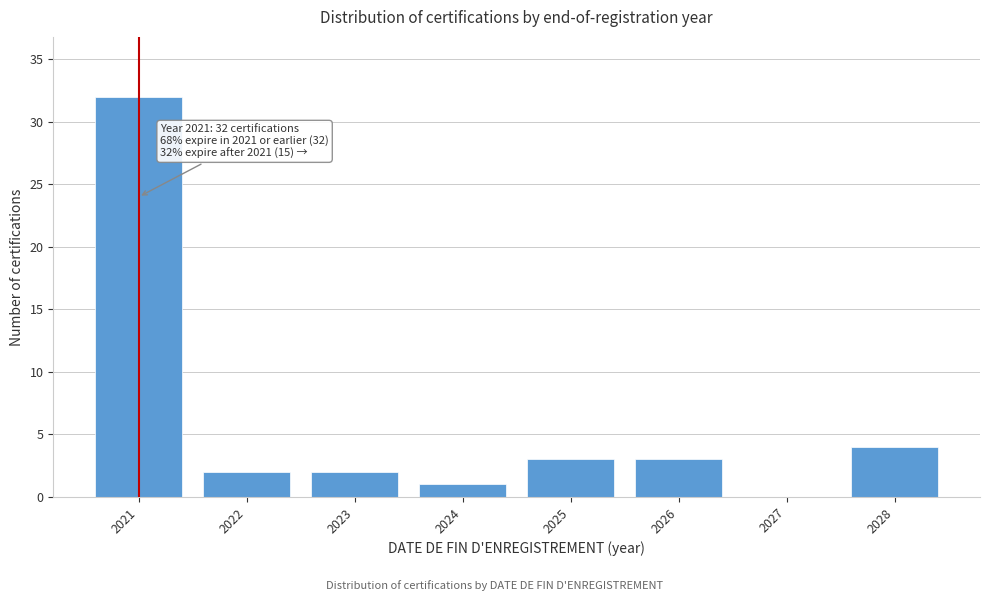

Reading left to right, extract all data points from this chart.

2021=32	2022=2	2023=2	2024=1	2025=3	2026=3	2027=0	2028=4